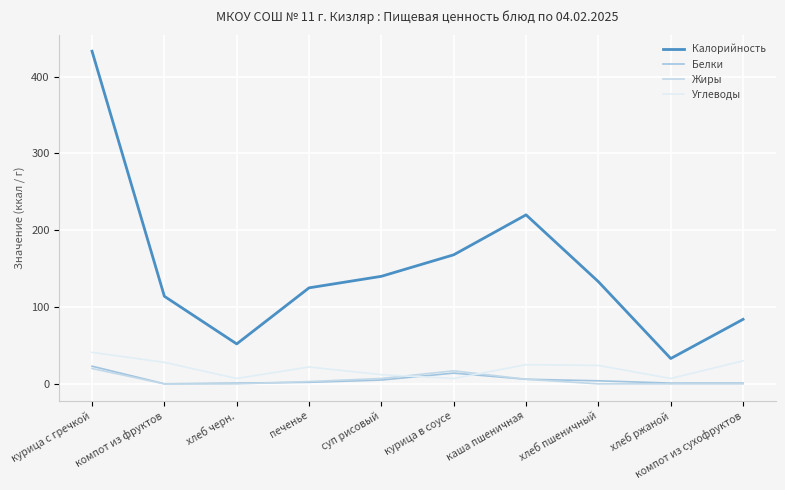

At which label is Жиры closest to 10?

суп рисовый